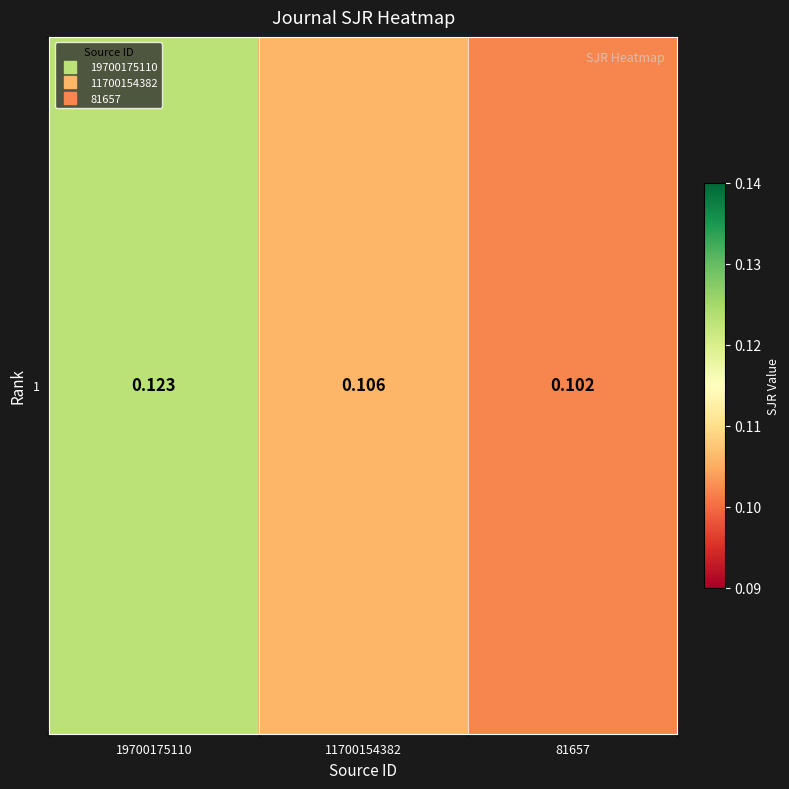

Count the values in the range 0 to 1.

3